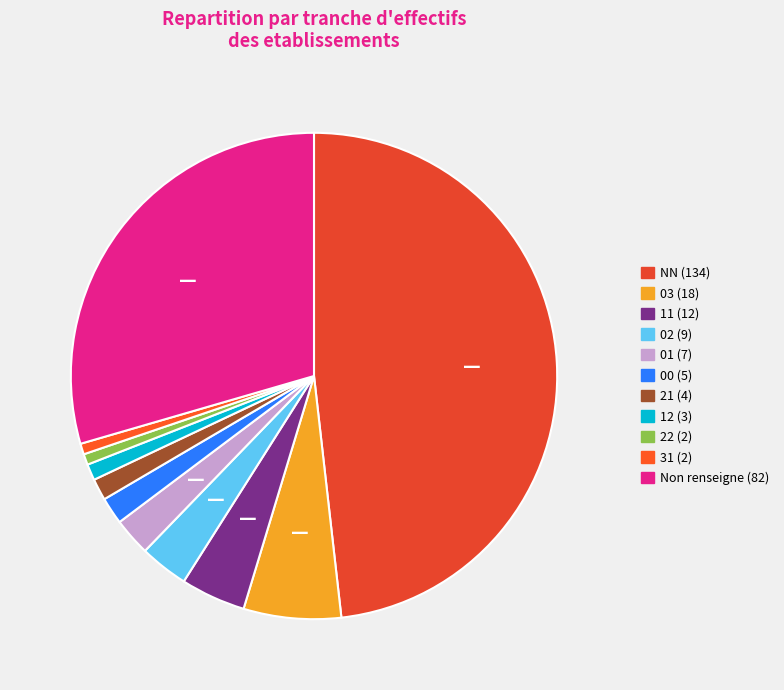

How many slices are in this pie chart?

11